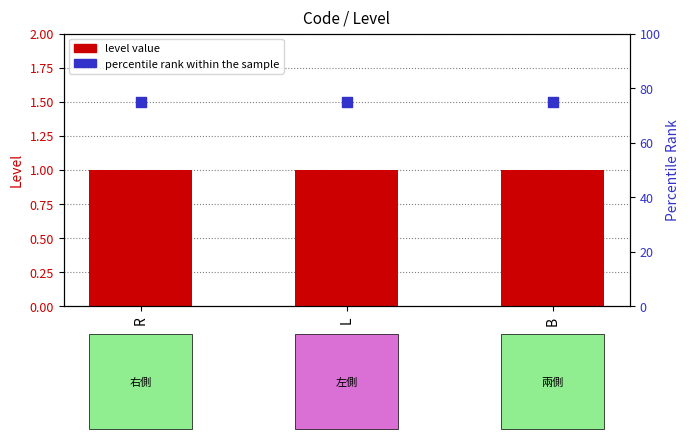

At how many categories does at least one series exceed 30?

3